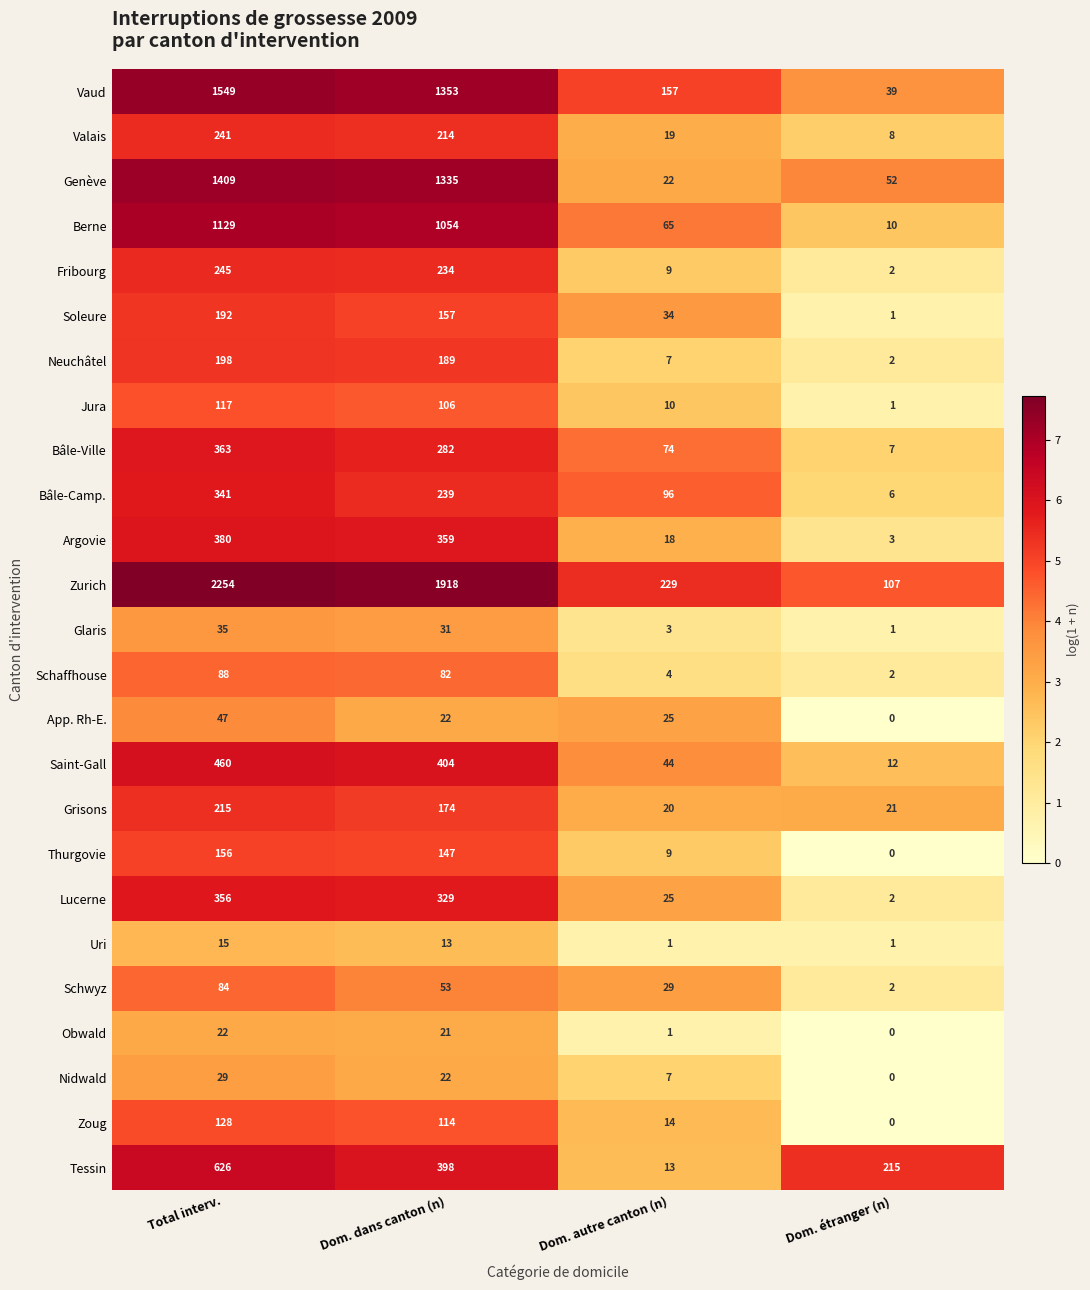

What is the average value of the Saint-Gall series?

230